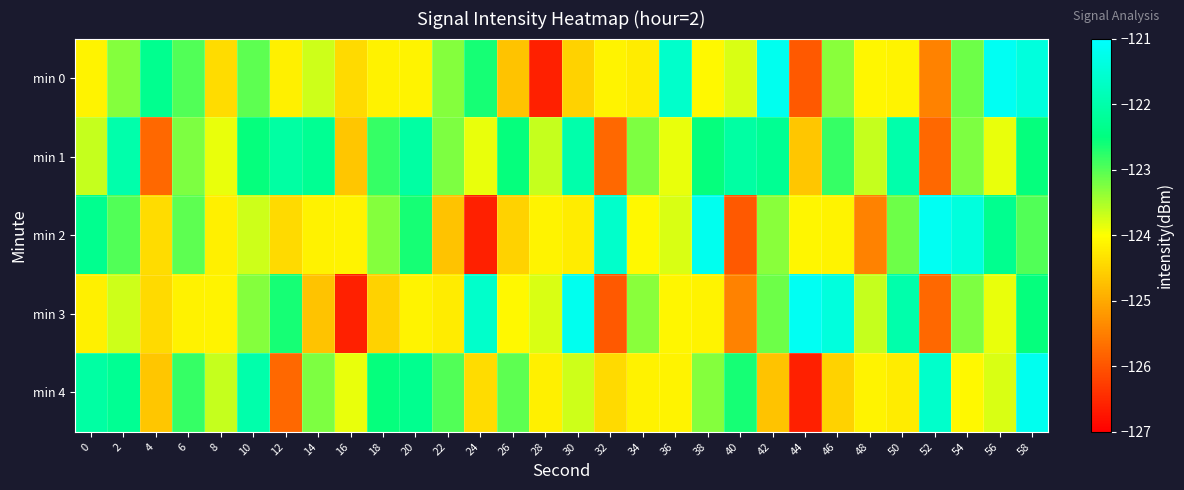

Rank the series at 48 from lowest to highest value.

min 2, min 4, min 0, min 1, min 3